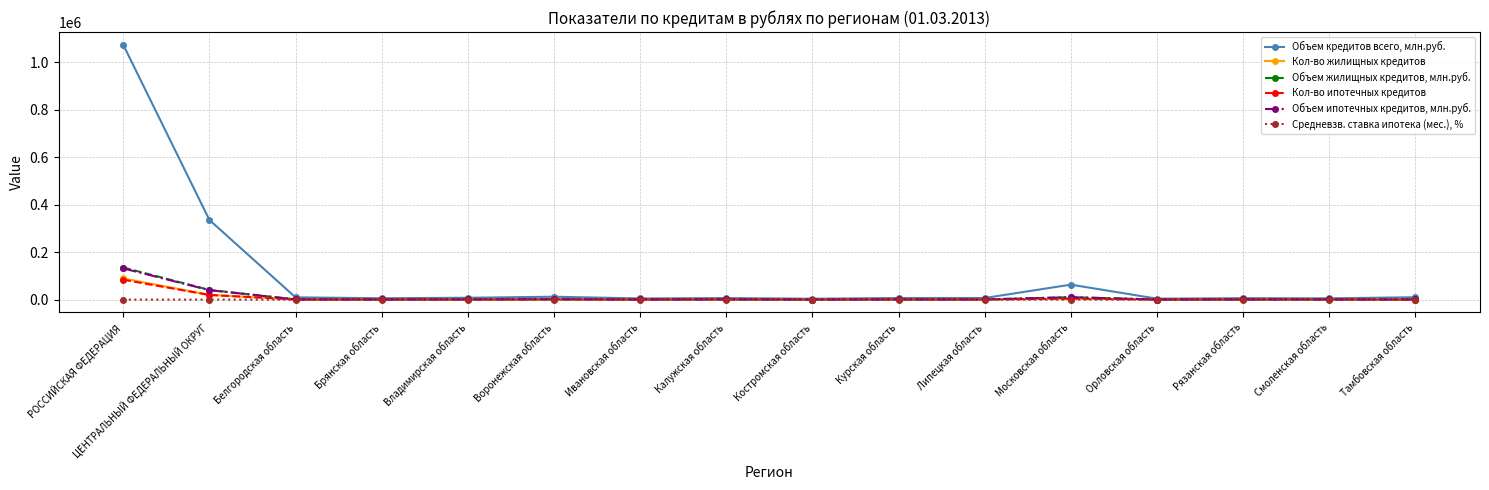

What is the sum of all Объем жилищных кредитов, млн.руб. values?

197208.0